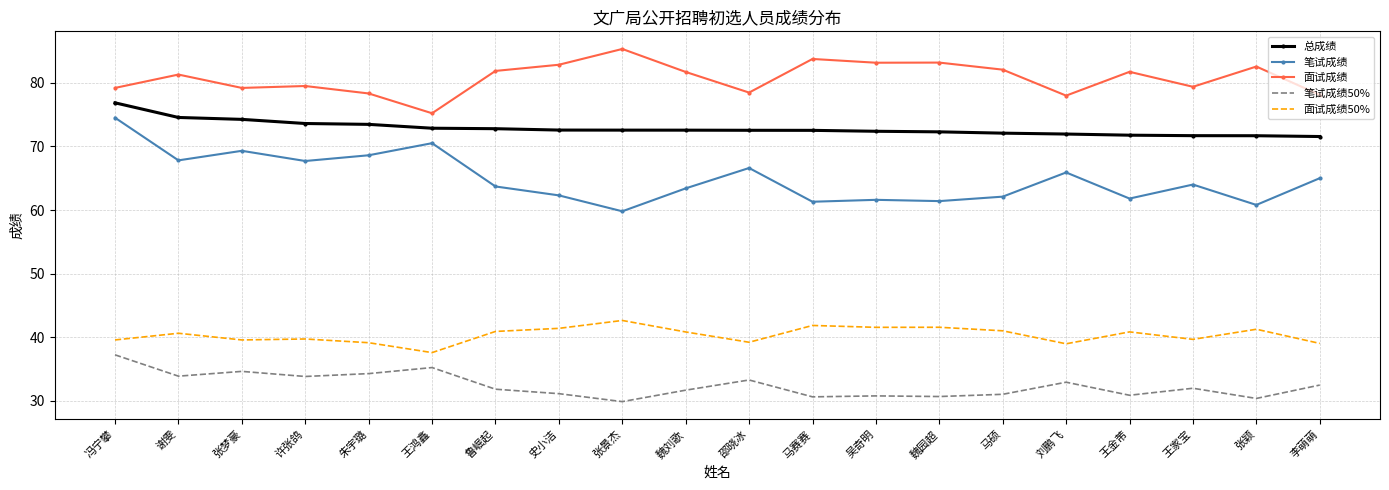

At which category is the sum across all series the highest?

冯宁攀